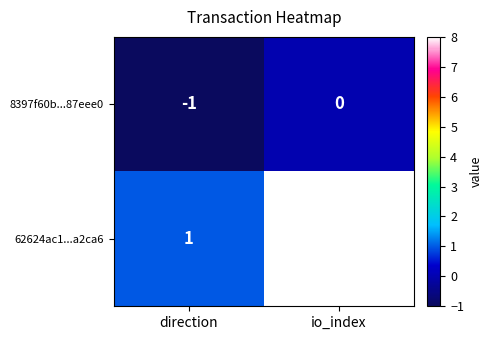

What is the difference between the highest and lowest values at direction?

2